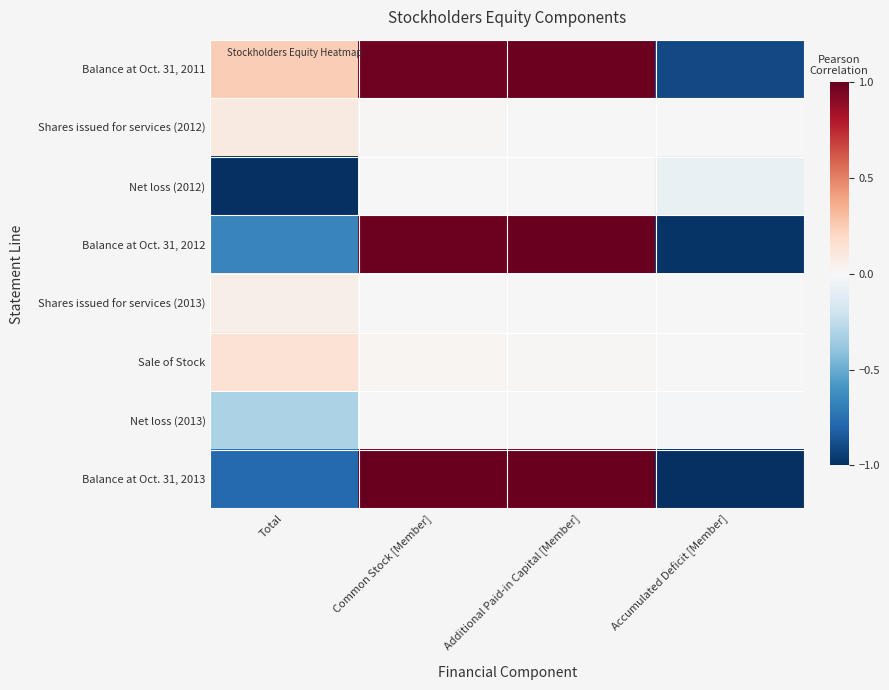

At which category is the sum across all series the highest?

Additional Paid-in Capital [Member]